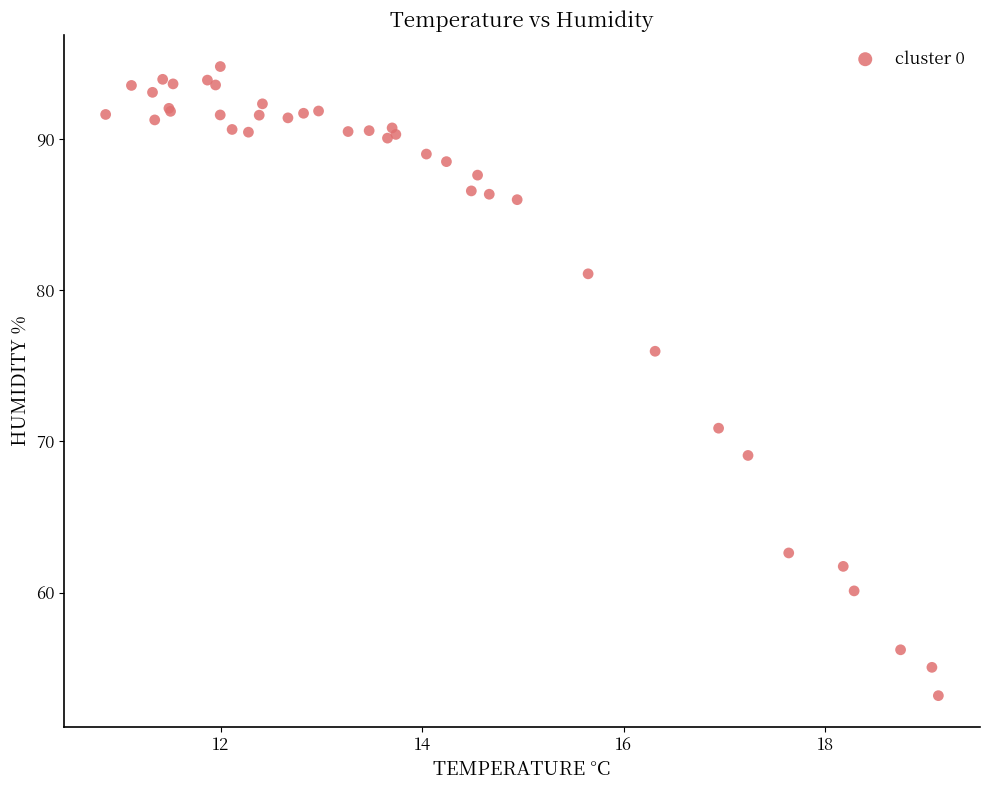

What Y value in the scatter plot is closest to 73?

70.9